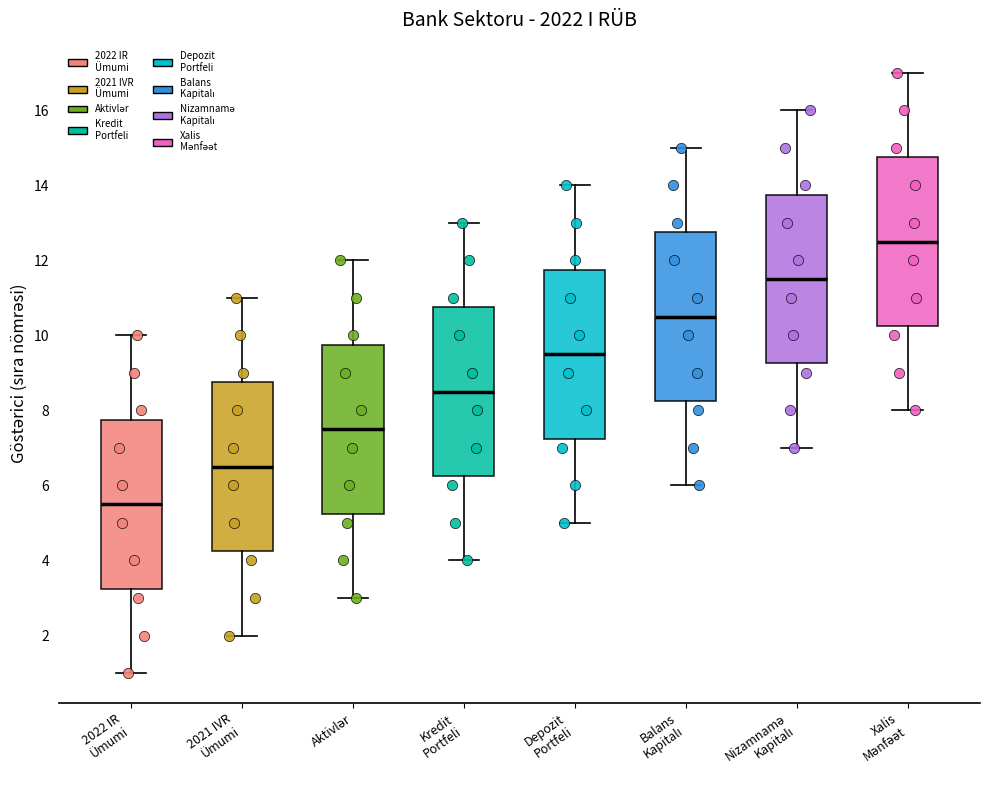

Which box has the lowest median line?

2022 IR Ümumi